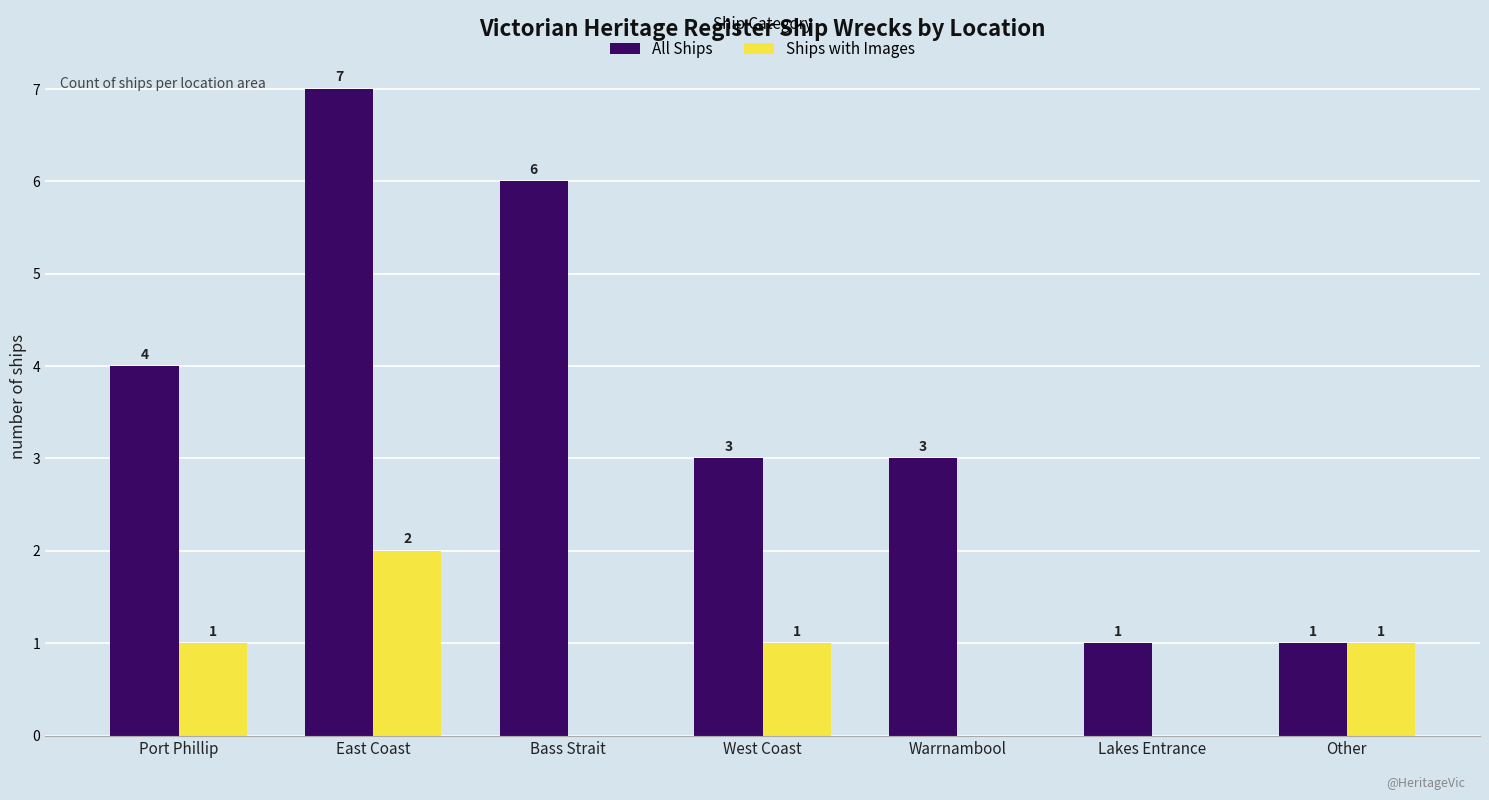

Reading left to right, transcribe all the data shown in this chart.

All Ships: 4	7	6	3	3	1	1
Ships with Images: 1	2	0	1	0	0	1